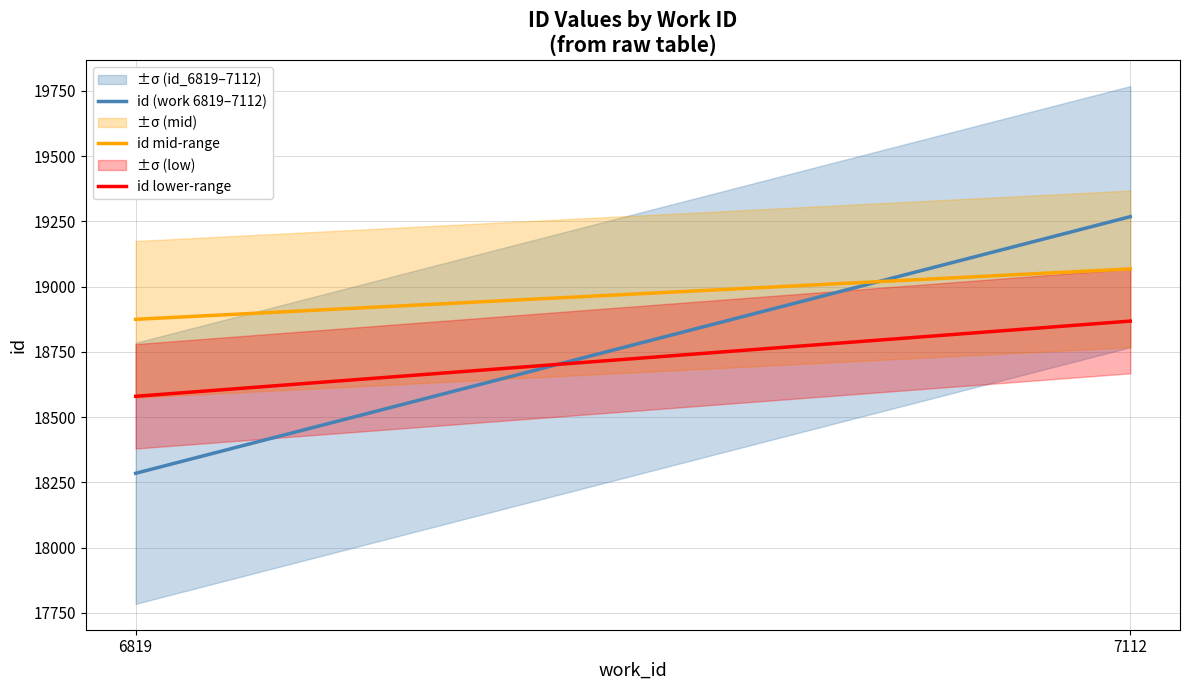

Reading left to right, list all the values displayed in this chart.

id (work 6819–7112): 6819=18285.0	7112=19268.0
id mid-range: 6819=18874.8	7112=19068.0
id lower-range: 6819=18579.9	7112=18868.0